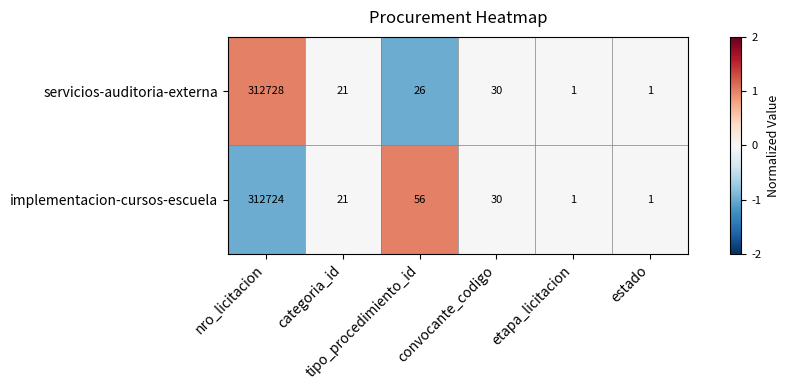

What is the difference between the maximum and minimum values in the implementacion-cursos-escuela series?

312723